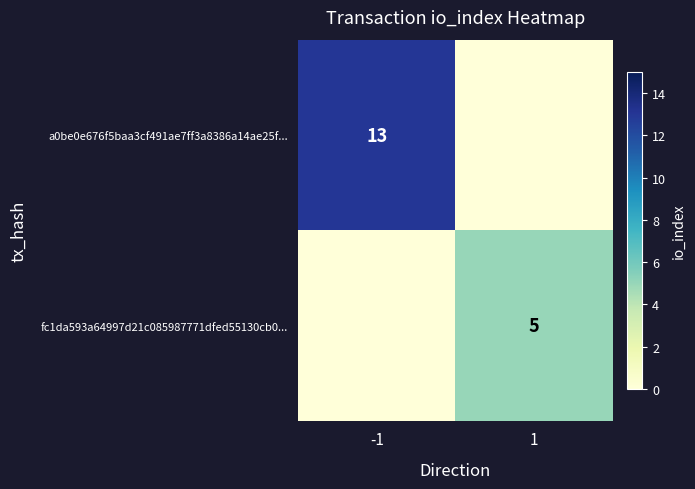

Is the value of a0be0e676f5baa3cf491ae7ff3a8386a14ae25f... at -1 greater than the value of fc1da593a64997d21c085987771dfed55130cb0... at 1?

Yes